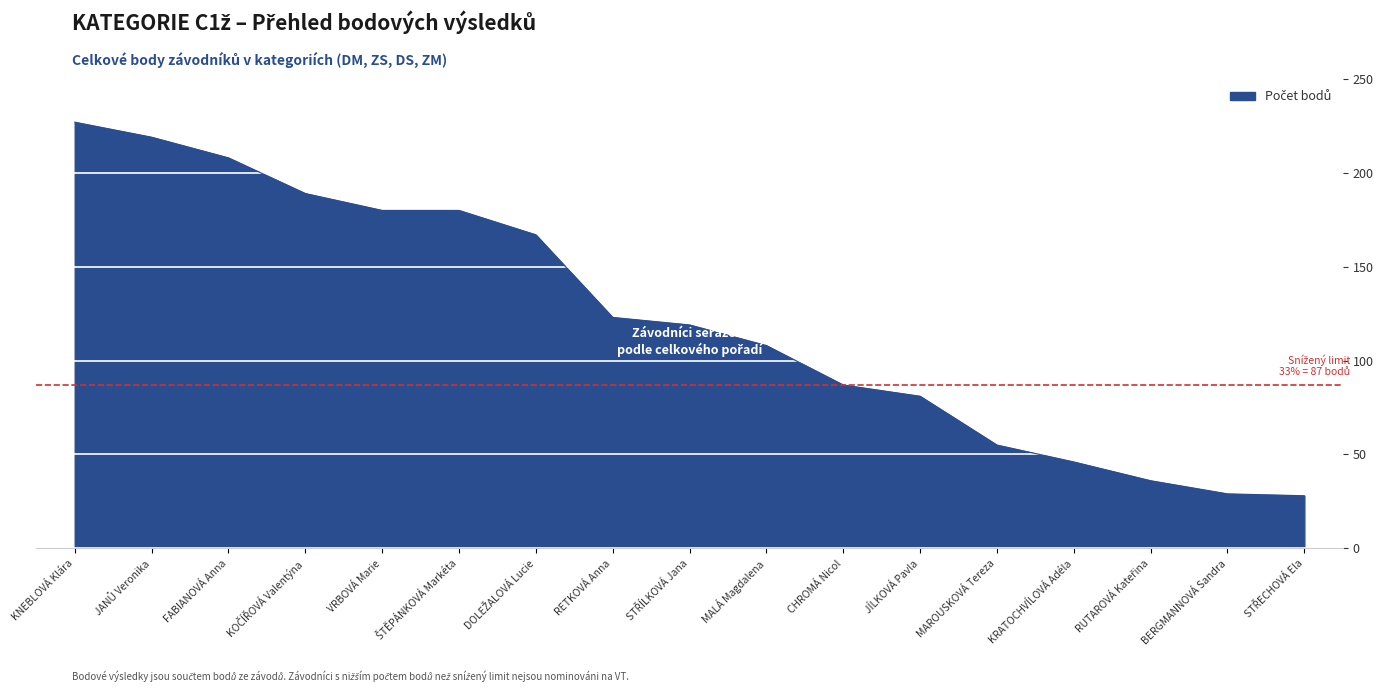

Does the chart have visible grid lines?

Yes